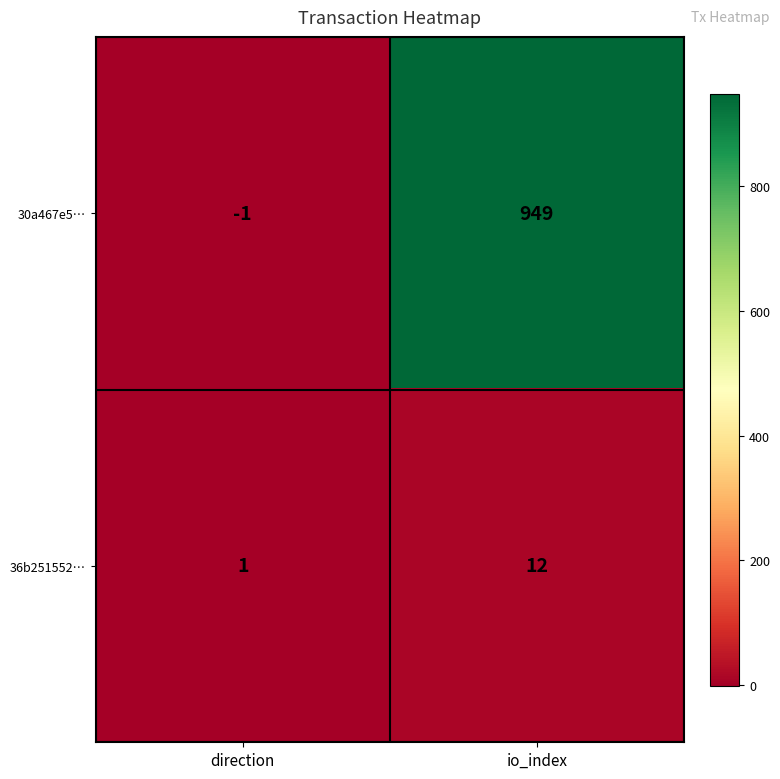

Reading left to right, what are all the values shown in this chart?

30a467e5…: -1	949
36b251552…: 1	12